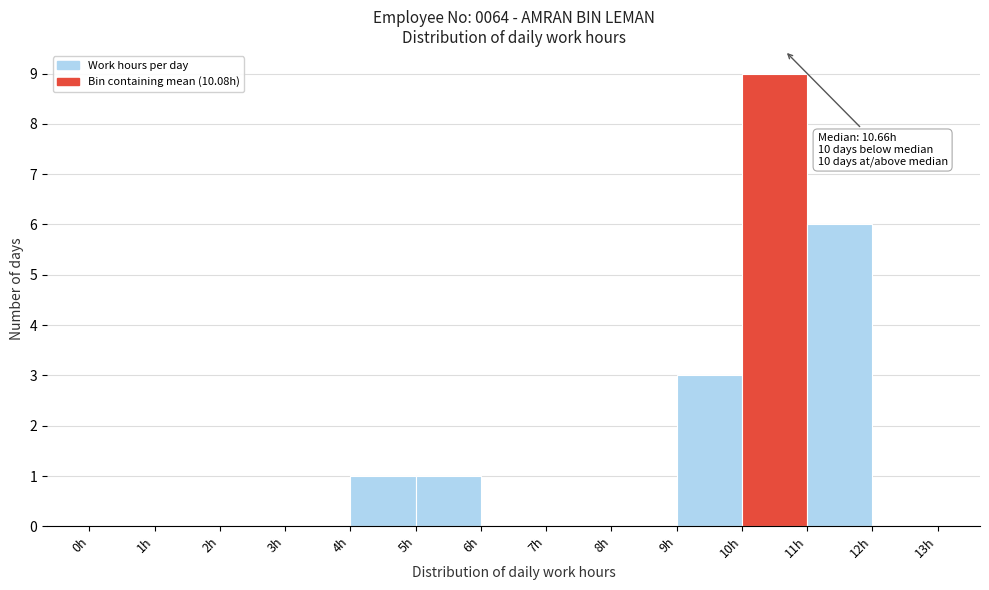

Which range on the x-axis has the tallest bar?

10 to 11